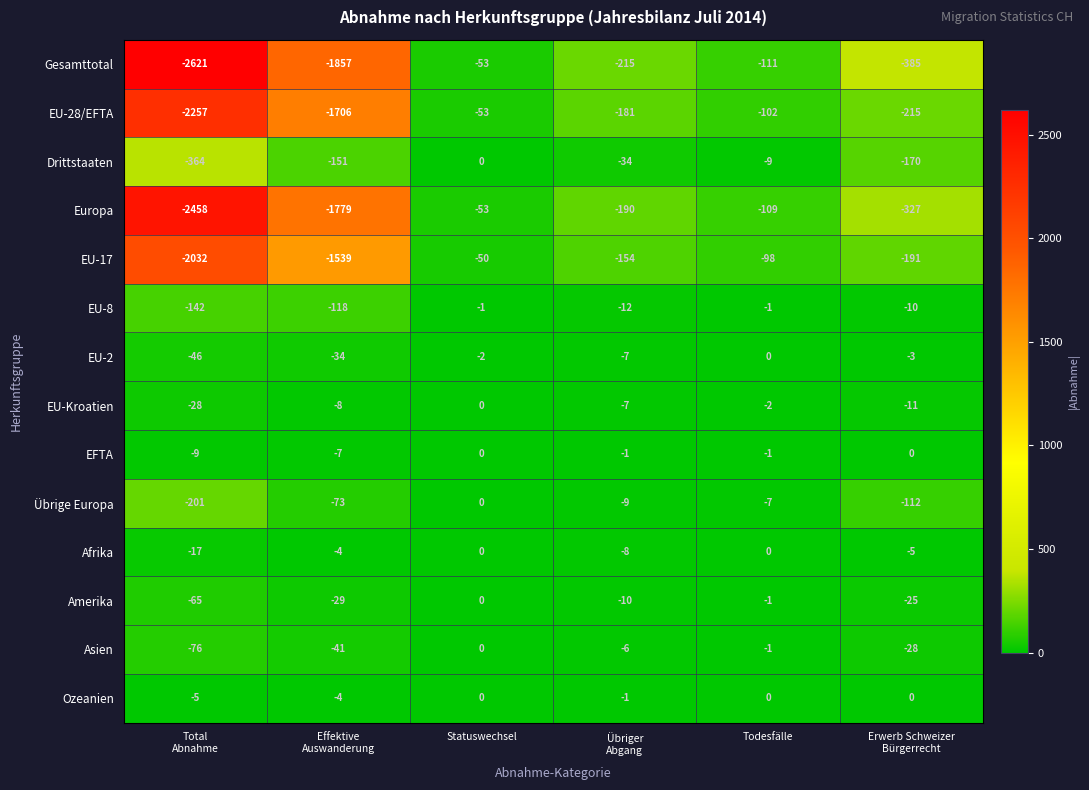

How many data points does each series have?

6